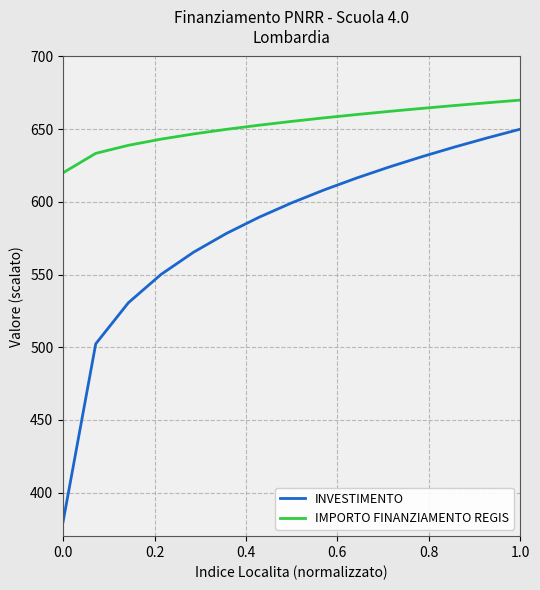

Which series has the largest range (max minus min)?

INVESTIMENTO